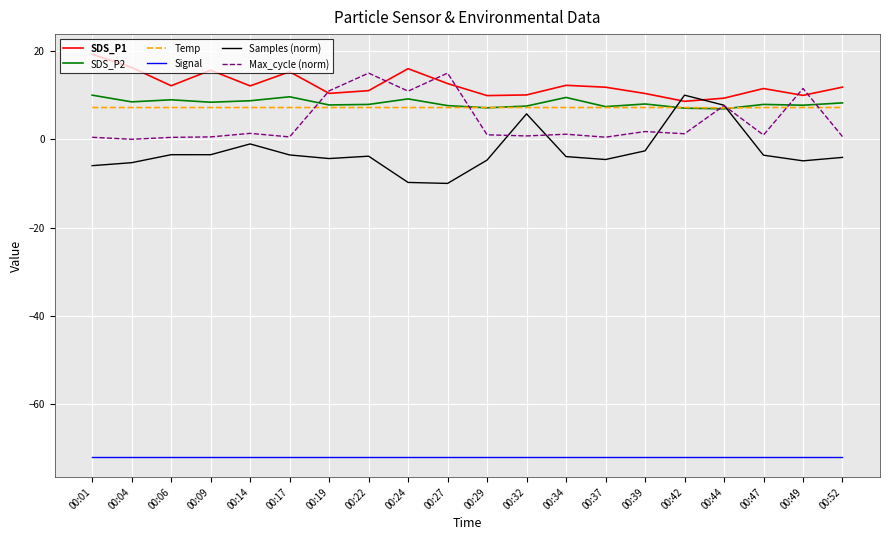

What is the sum of the Max_cycle (norm) values at 00:34 and 00:29?

2.2